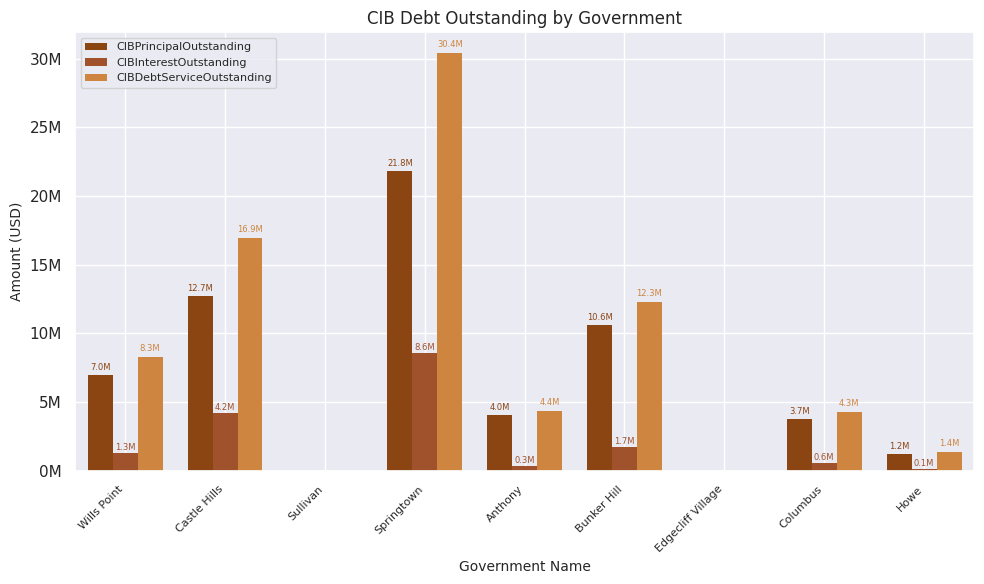

At Anthony, list the series in order from smallest to largest.

CIBInterestOutstanding, CIBPrincipalOutstanding, CIBDebtServiceOutstanding